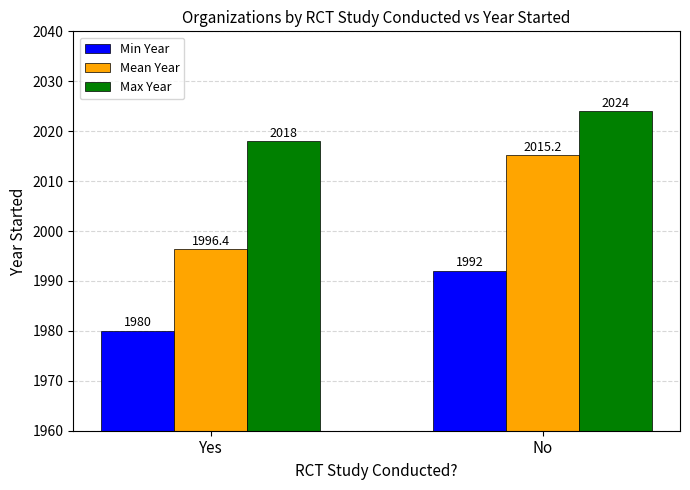

The value of Max Year at No is 2024.0. True or false?

True